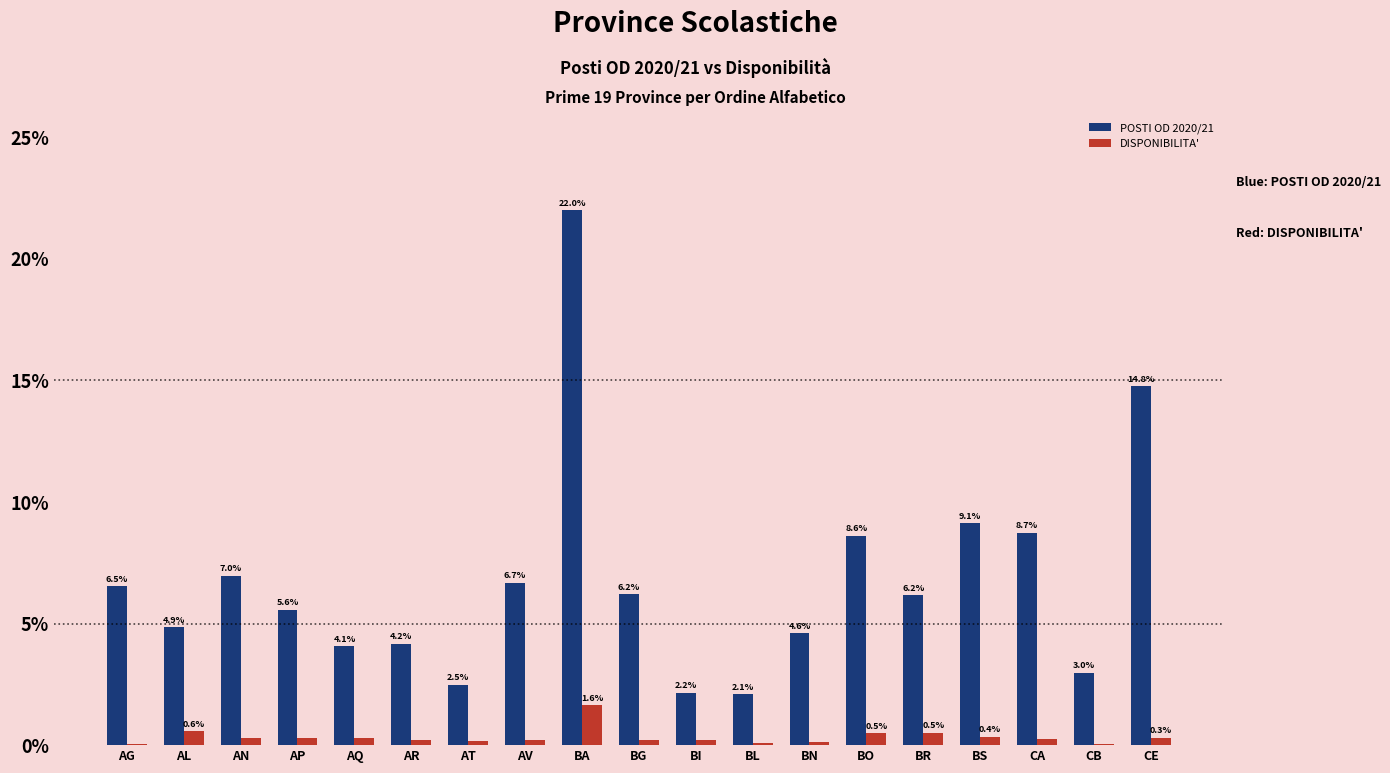

What is the highest value of the POSTI OD 2020/21 series?

22.0